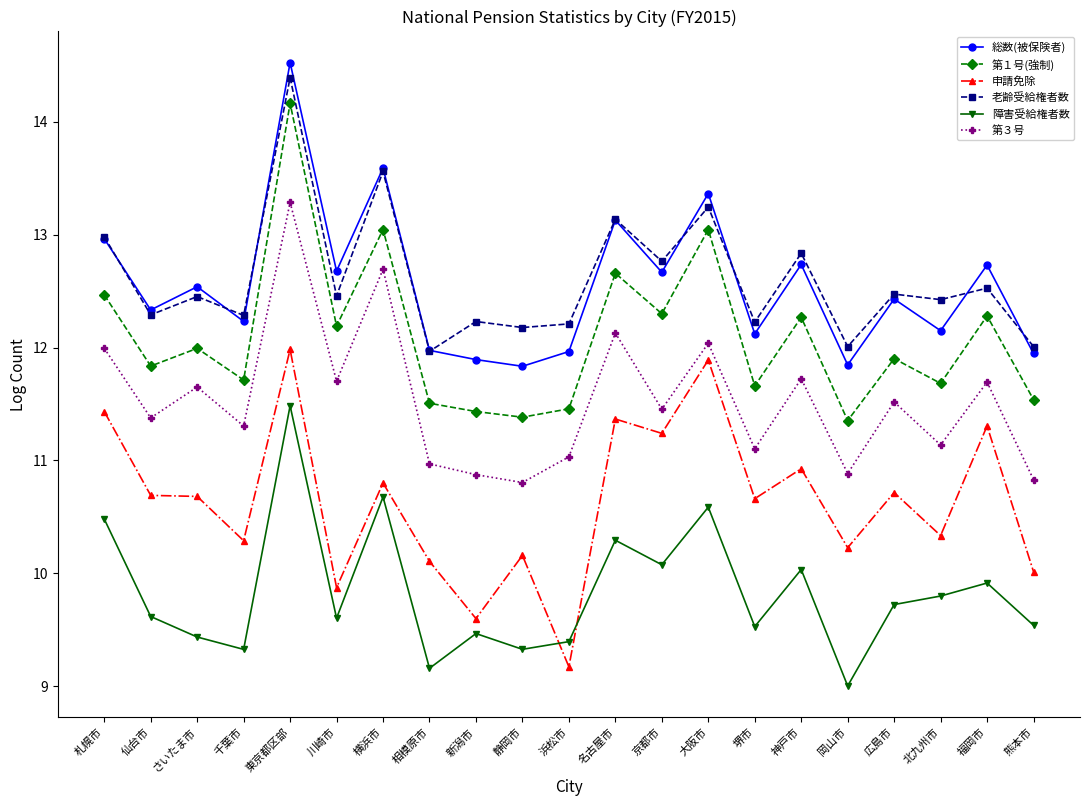

Does the chart display data point markers on the line(s)?

Yes